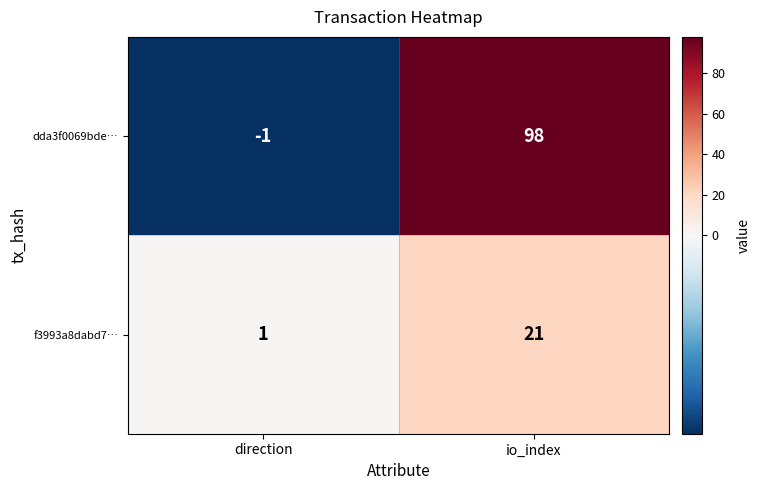

Which series has the largest total across all categories?

dda3f0069bde…